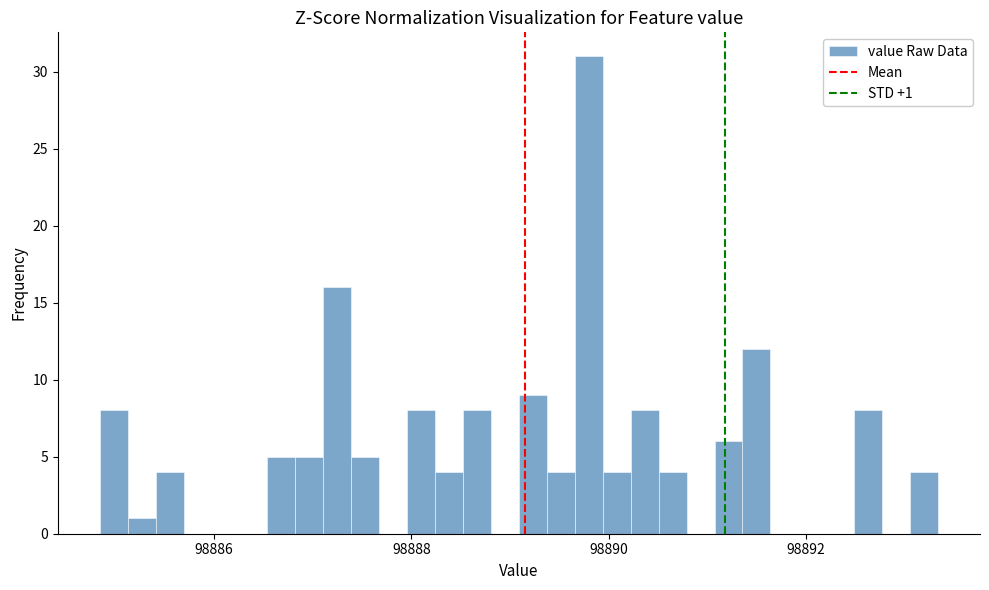

Around what value on the x-axis is the tallest bar? Give the approximate position of its centre, as read against the axis.

98889.8